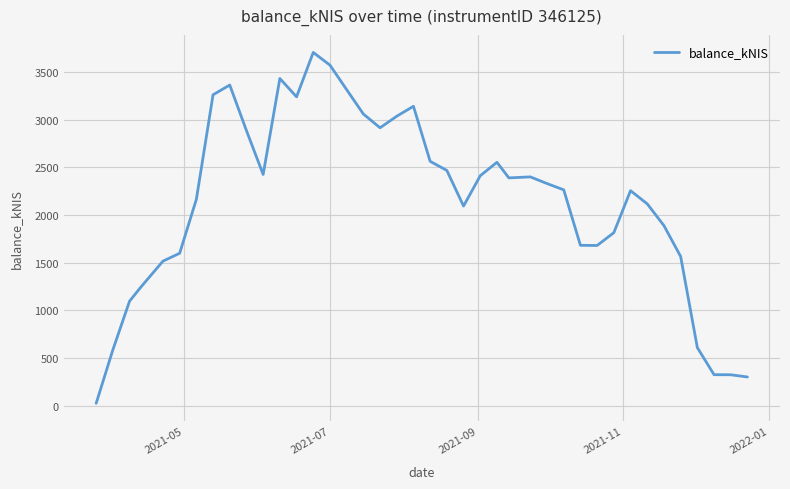

What is the maximum value shown in the chart?

3705.3